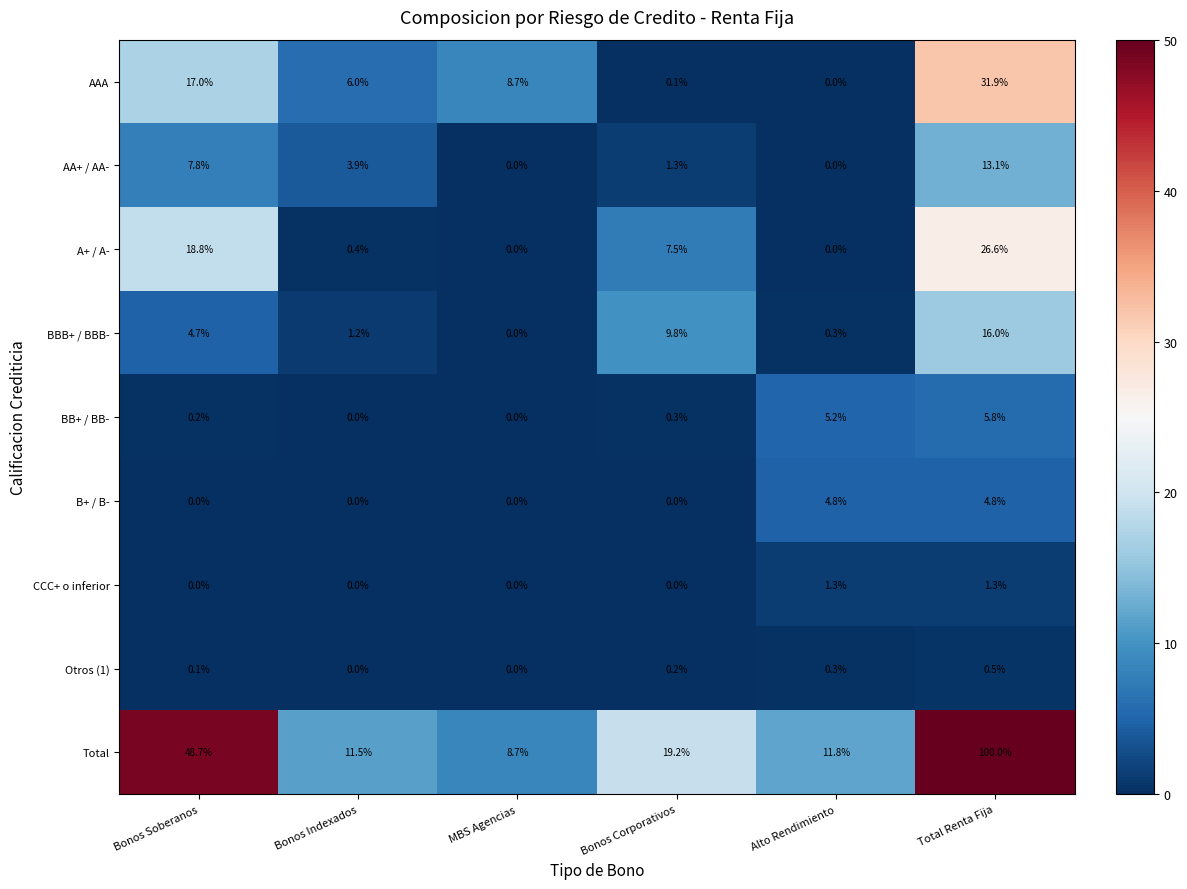

What is the sum of all BBB+ / BBB- values?

32.0